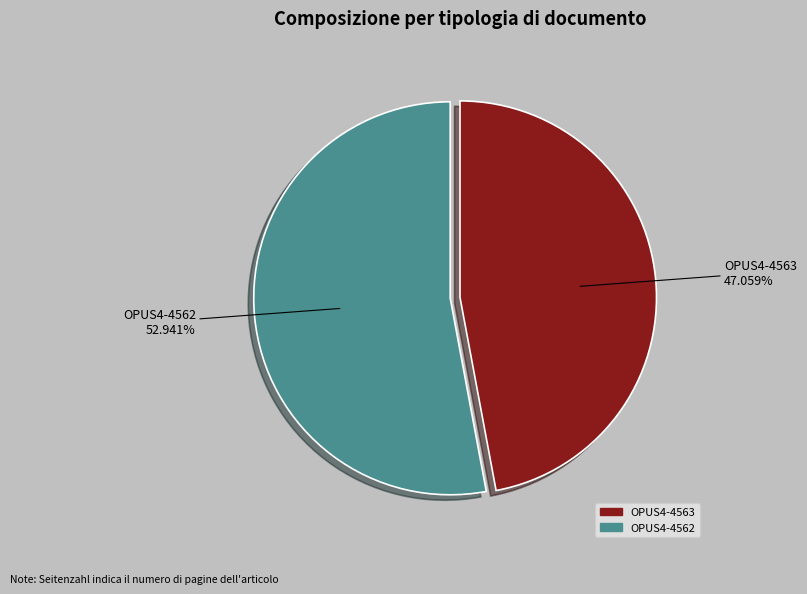

What is the majority slice?

OPUS4-4562